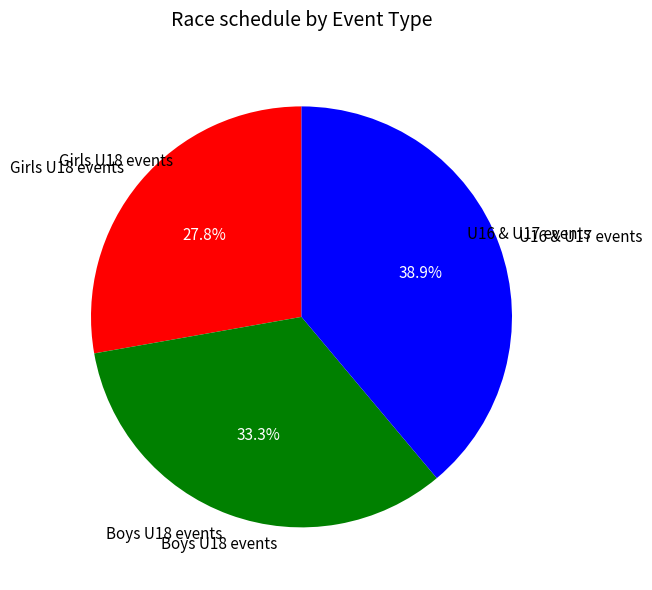

Approximately how many times larger is the value at Boys U18 events compared to U16 & U17 events?

0.9